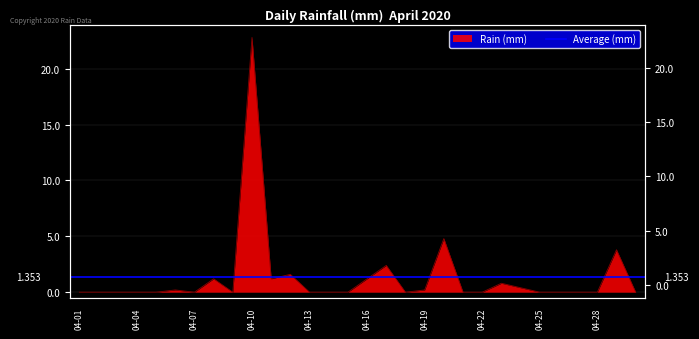

What is the sum of all values?

40.6